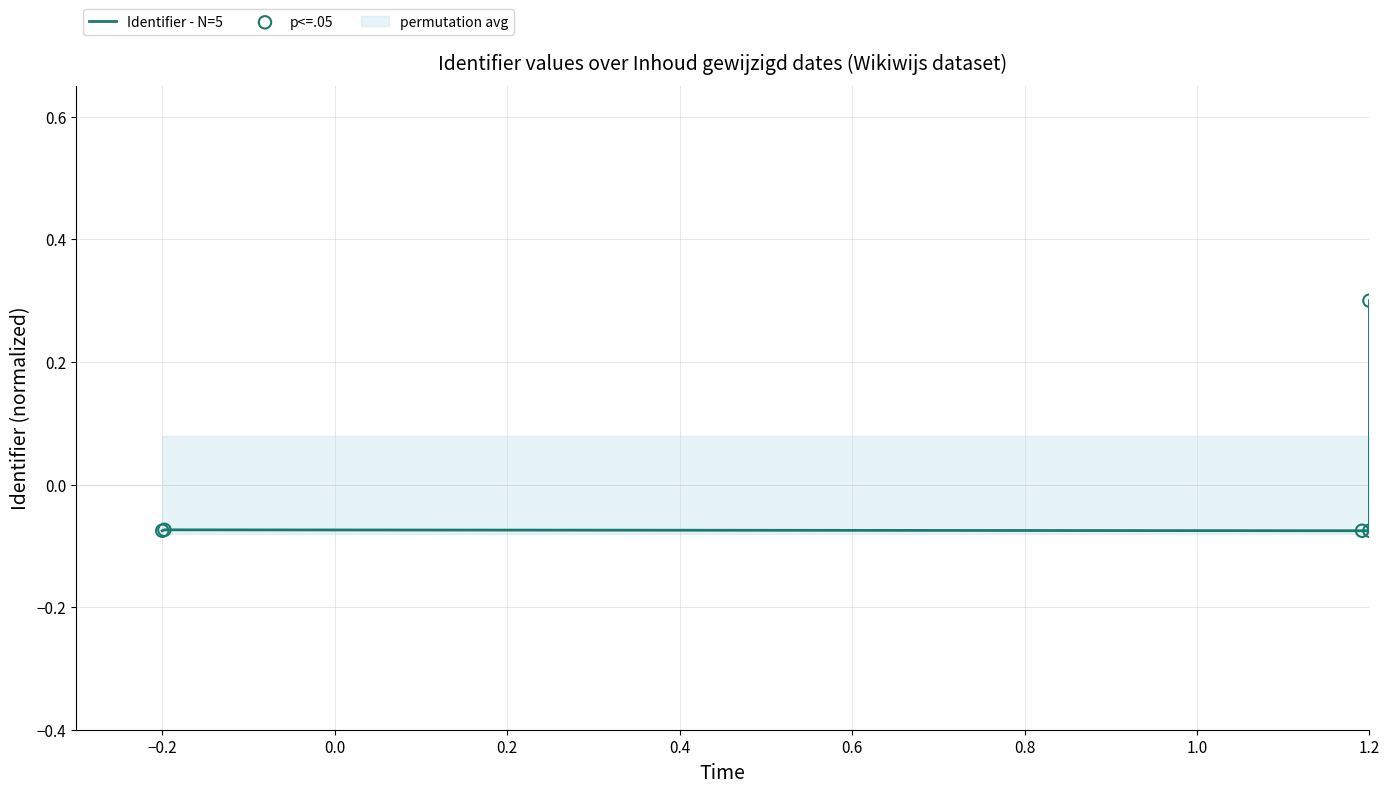

Is the value of p<=.05 at 0.0 greater than the value of Identifier - N=5 at 0.0?

No